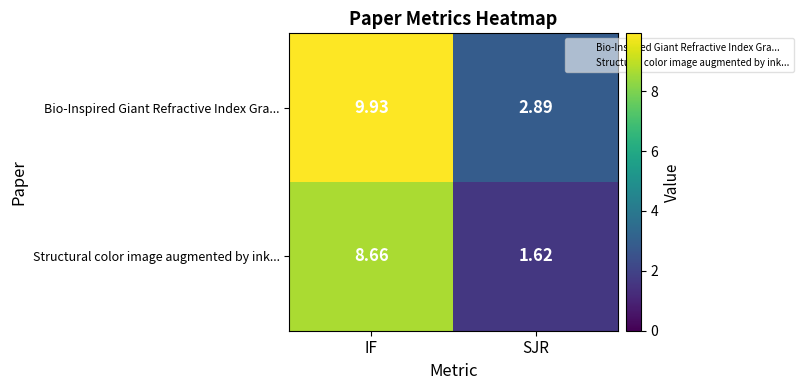

Where does the Structural color image augmented by ink... series first go above 8?

IF